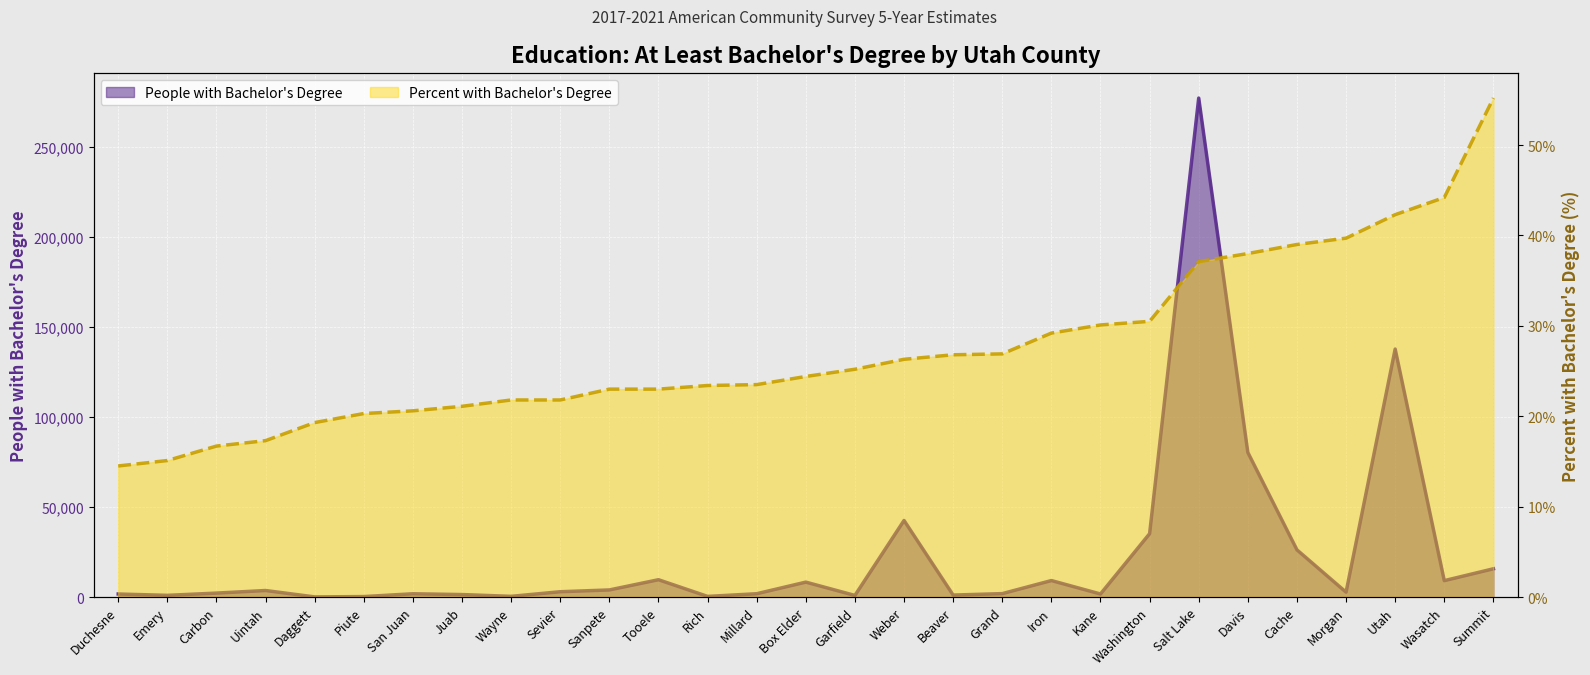

At Summit, list the series in order from smallest to largest.

Percent with Bachelor's Degree, People with Bachelor's Degree